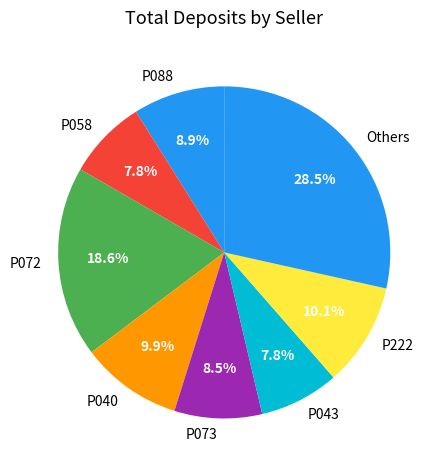

Is there any slice that represents more than half of the pie?

No